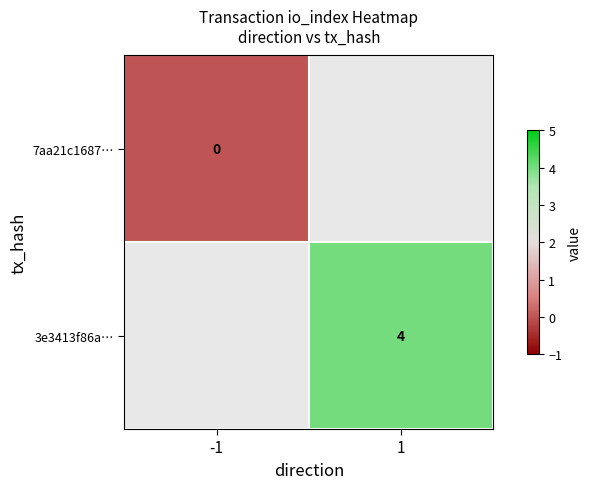

The value of 3e3413f86a… at 1 is 6. True or false?

False